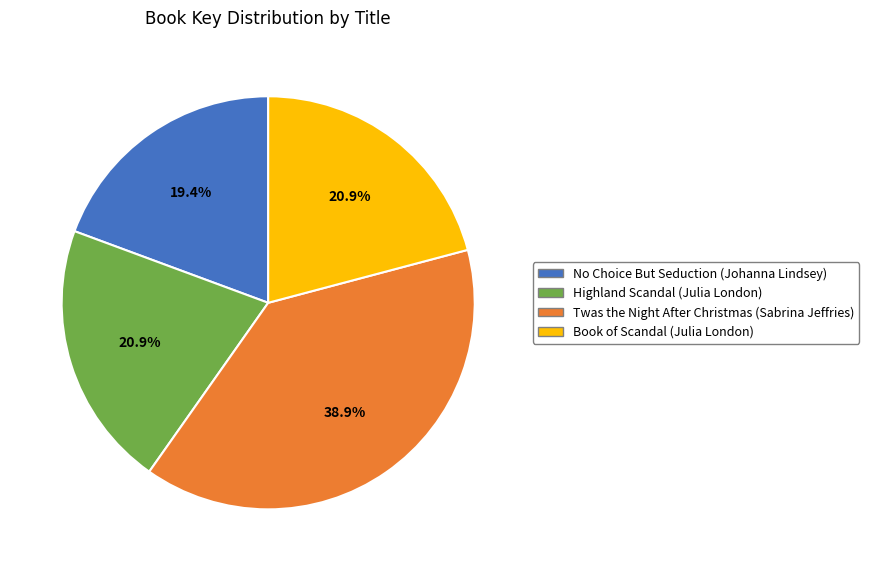

What is the largest slice in the pie chart?

Twas the Night After Christmas (Sabrina Jeffries)